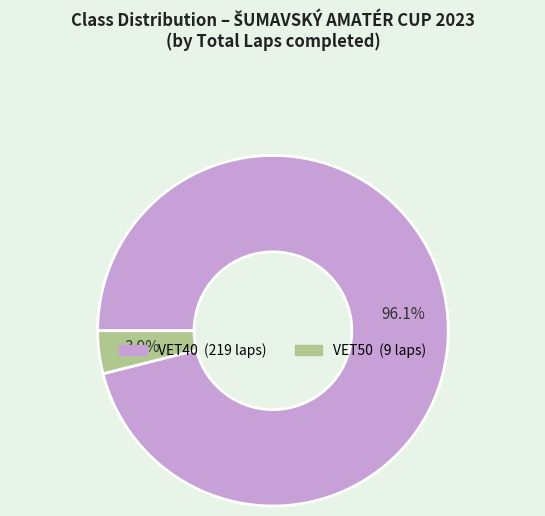

What percentage is the VET50 slice, to the nearest percent?

4%